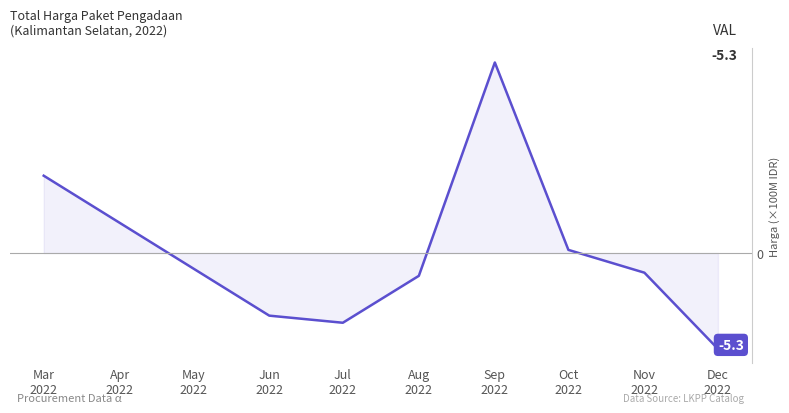

Does the chart display data point markers on the line(s)?

No